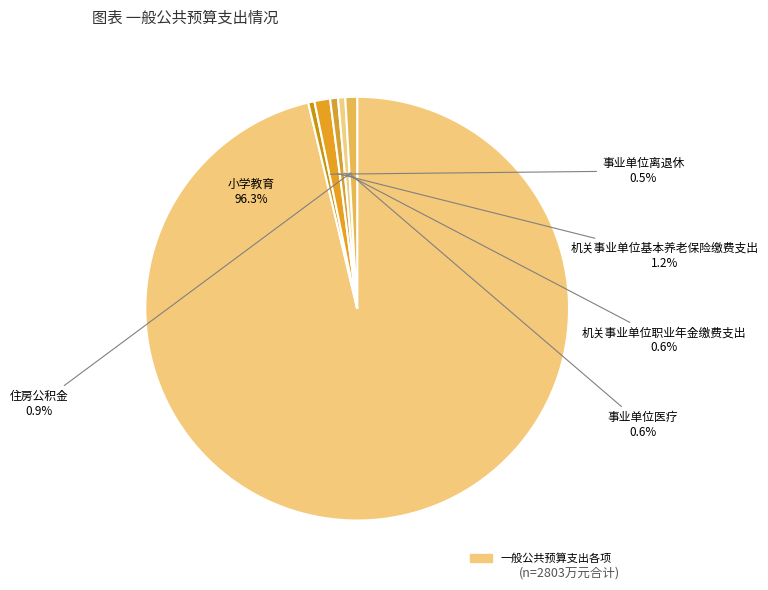

Count the number of slices in the pie.

6